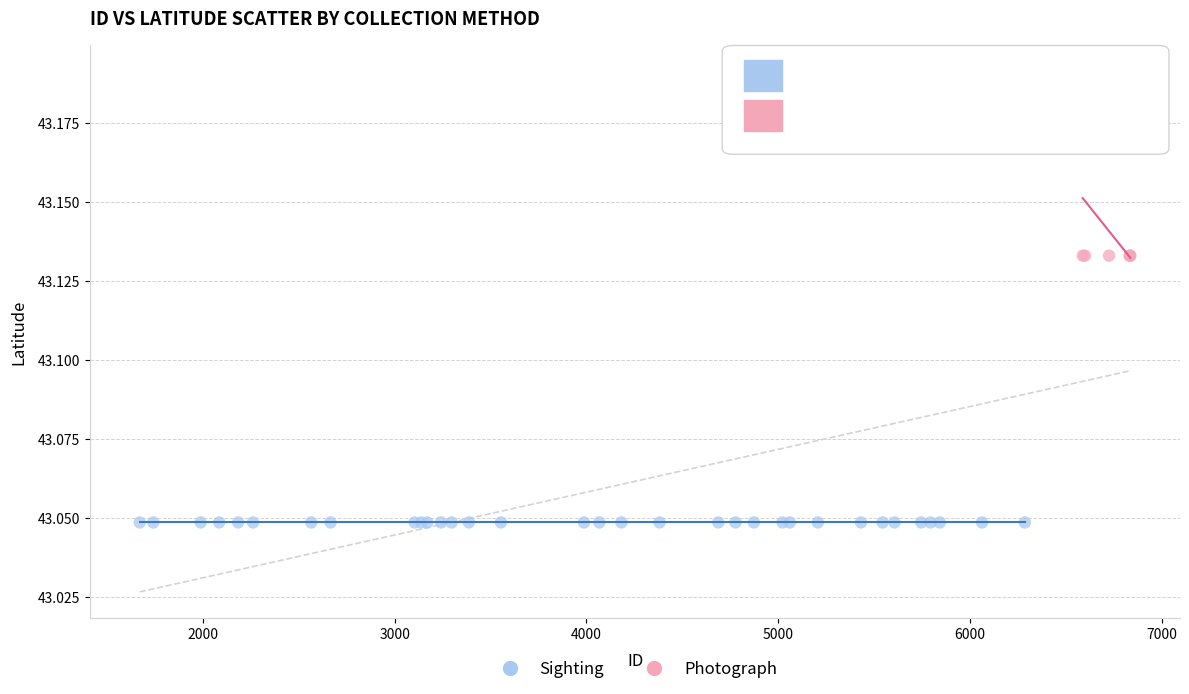

Which series contains the lowest Y value?

Sighting